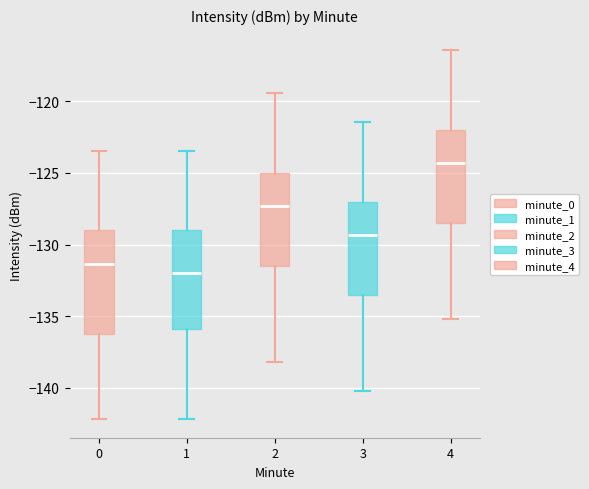

Reading left to right, read every box against the y-axis: the position of its median line, the range the box covers, and the ends of its whiskers. The values are not printed on the chart, so give them approximately, as read against the axis.

0: median -131.5, box -136.5 to -129.0, whiskers -142.0 to -123.5
1: median -132.0, box -136.0 to -129.0, whiskers -142.0 to -123.5
2: median -127.5, box -131.5 to -125.0, whiskers -138.0 to -119.5
3: median -129.5, box -133.5 to -127.0, whiskers -140.0 to -121.5
4: median -124.5, box -128.5 to -122.0, whiskers -135.0 to -116.5